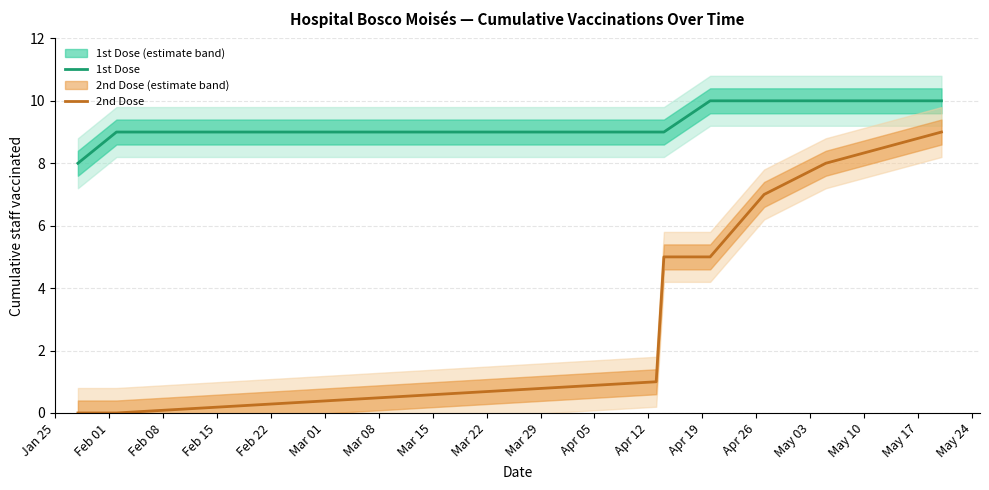

List the series in order of their overall mean, highest first.

1st Dose, 2nd Dose